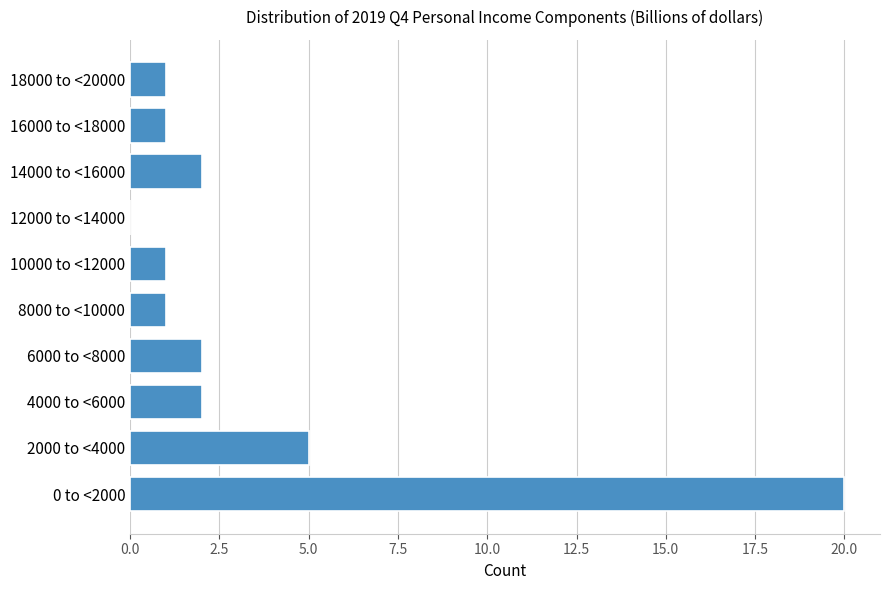

Reading bottom to top, list all the values displayed in this chart.

0 to <2000=20	2000 to <4000=5	4000 to <6000=2	6000 to <8000=2	8000 to <10000=1	10000 to <12000=1	12000 to <14000=0	14000 to <16000=2	16000 to <18000=1	18000 to <20000=1